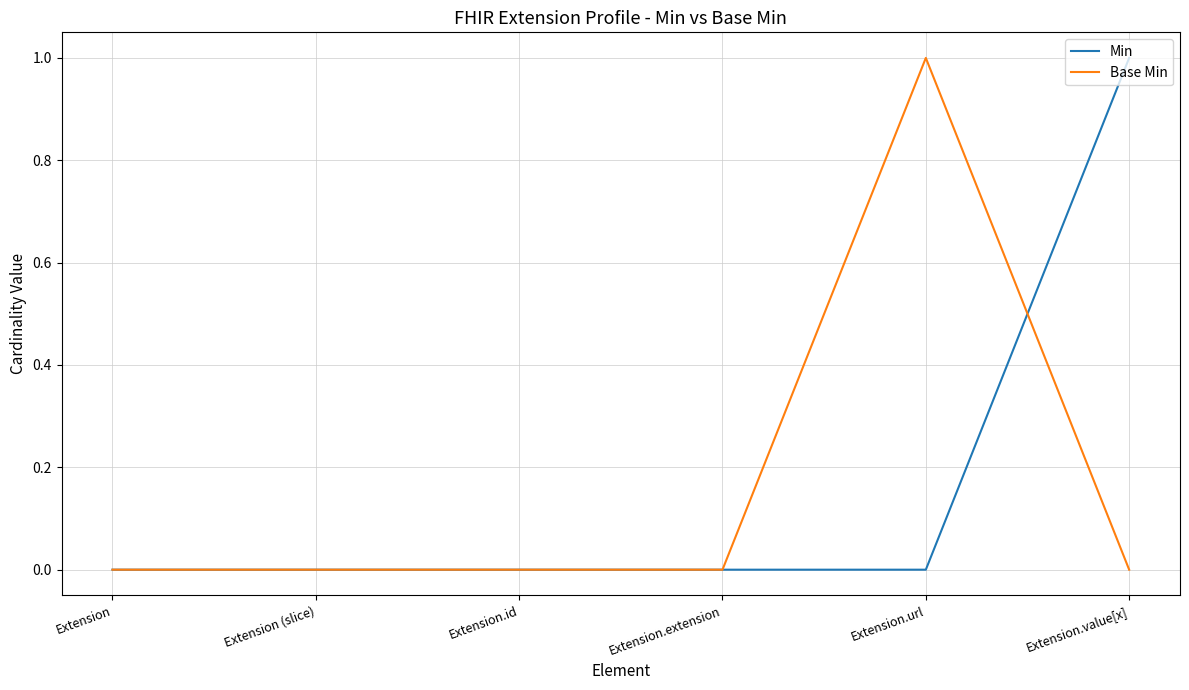

After their last crossing, which series has the higher values: Base Min or Min?

Min